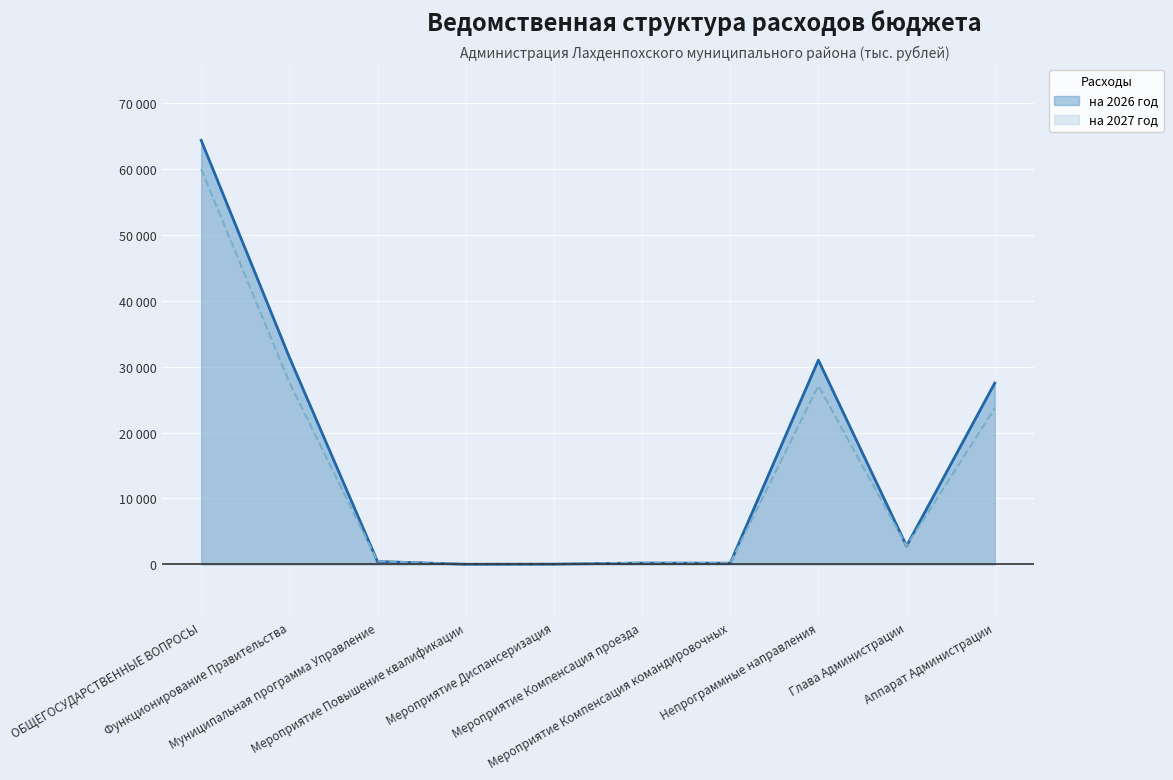

What are all the series names shown in the legend?

на 2026 год, на 2027 год